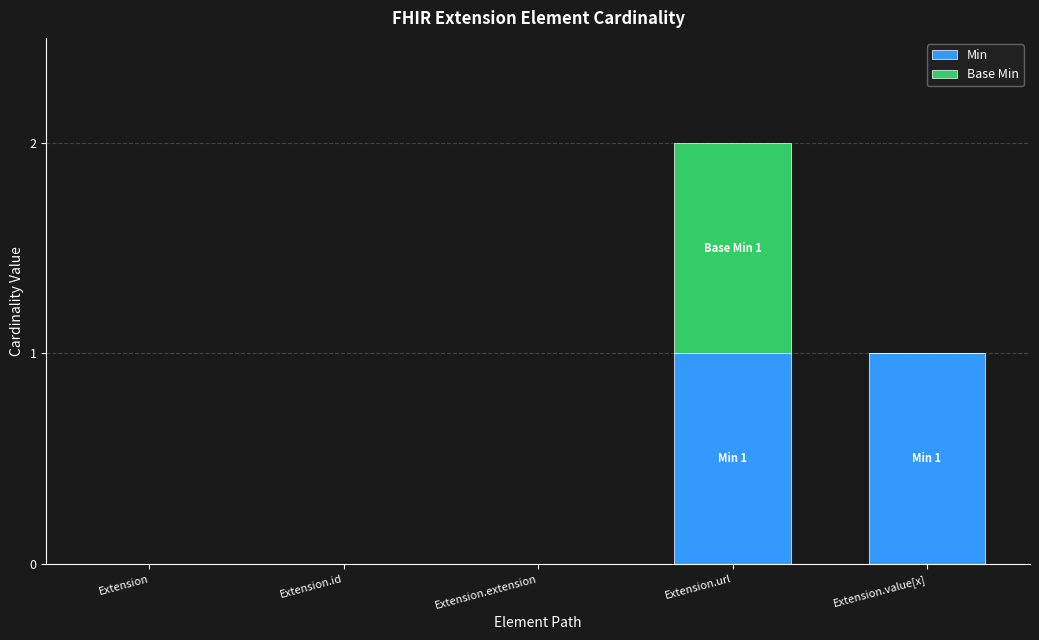

Is it true that Min equals 0 at Extension.value[x]?

False